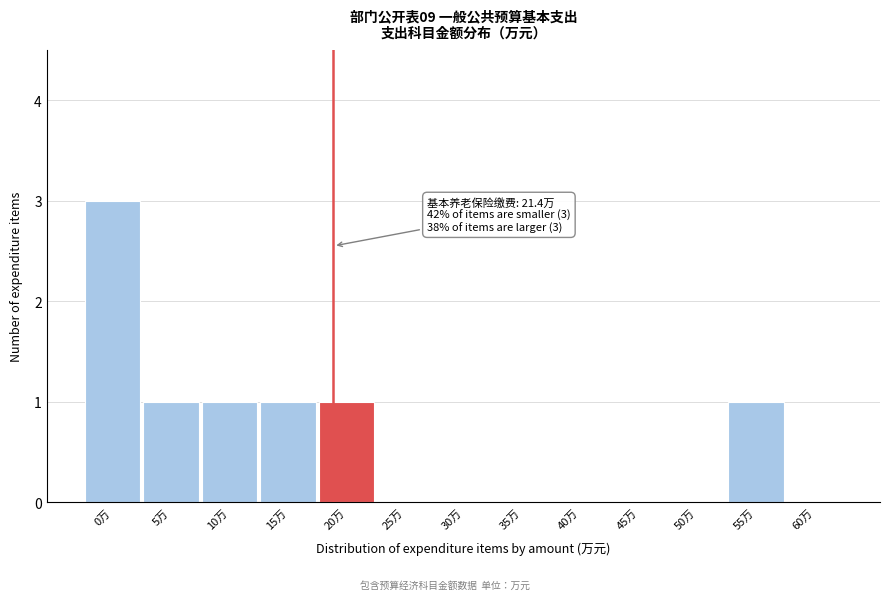

Reading left to right, extract all data points from this chart.

0万=3	5万=1	10万=1	15万=1	20万=1	25万=0	30万=0	35万=0	40万=0	45万=0	50万=0	55万=1	60万=0